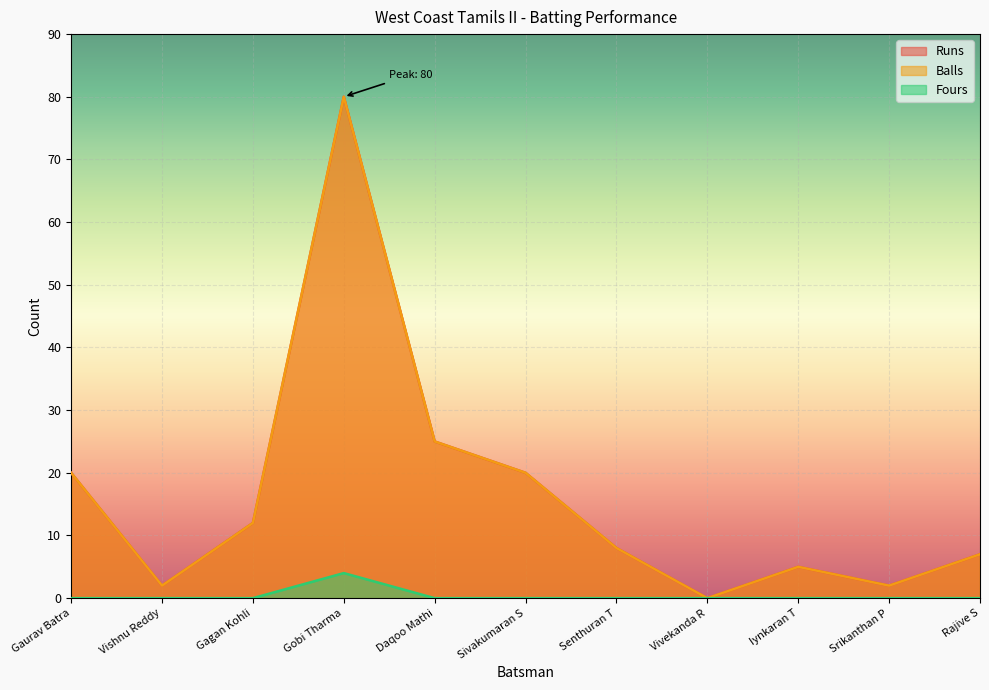

How many positive values does the Fours series have?

1